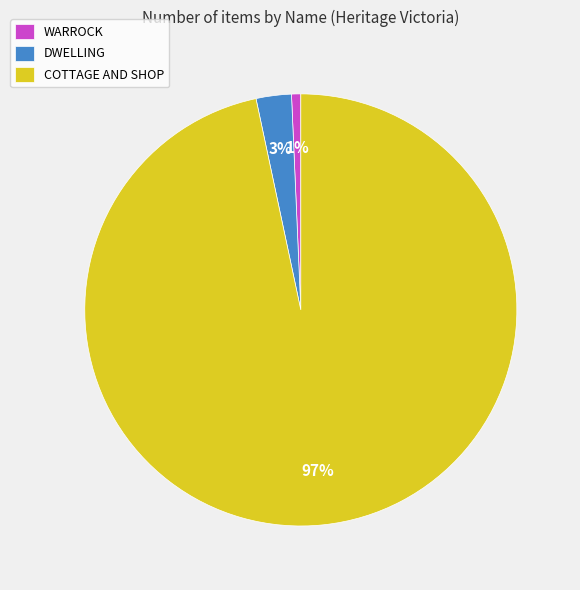

Count the number of slices in the pie.

3